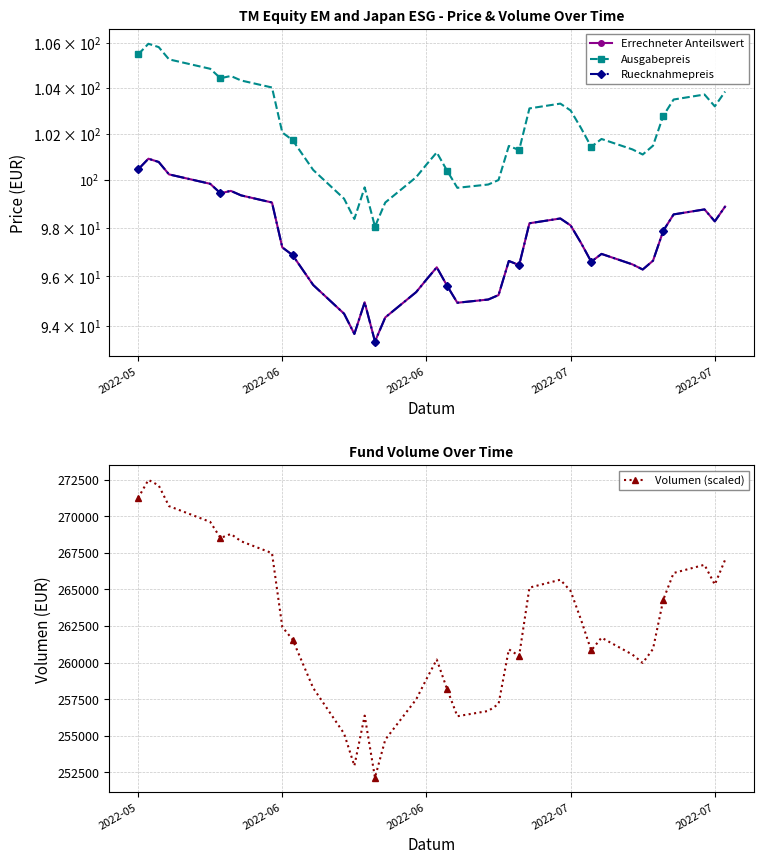

Reading left to right, list all the values displayed in this chart.

Errechneter Anteilswert: 100.5	100.9	100.8	100.2	99.8	99.5	99.5	99.4	99.1	97.2	96.9	95.7	94.5	93.7	95.0	93.4	94.3	95.4	95.9	96.4	95.6	94.9	95.1	95.2	96.6	96.5	98.2	98.4	98.1	97.4	96.6	96.9	96.5	96.3	96.6	97.9	98.6	98.8	98.3	98.9
Ausgabepreis: 105.5	106.0	105.8	105.3	104.8	104.4	104.5	104.3	104.0	102.0	101.7	100.4	99.2	98.4	99.7	98.0	99.1	100.1	100.7	101.2	100.4	99.7	99.8	100.0	101.5	101.3	103.1	103.3	103.0	102.2	101.4	101.8	101.3	101.1	101.5	102.8	103.5	103.7	103.2	103.8
Ruecknahmepreis: 100.5	100.9	100.8	100.2	99.8	99.5	99.5	99.4	99.1	97.2	96.9	95.7	94.5	93.7	95.0	93.4	94.3	95.4	95.9	96.4	95.6	94.9	95.1	95.2	96.6	96.5	98.2	98.4	98.1	97.4	96.6	96.9	96.5	96.3	96.6	97.9	98.6	98.8	98.3	98.9
Volumen (scaled): 271252.6	272493.0	272114.1	270697.7	269619.1	268517.5	268794.2	268295.2	267483.2	262435.6	261573.5	258260.1	255141.3	252938.3	256369.6	252128.8	254724.1	257477.2	258868.1	260204.9	258185.6	256327.6	256687.4	257161.1	260902.5	260450.4	265123.9	265663.7	264890.8	262946.9	260825.9	261700.6	260544.2	259972.2	260928.7	264302.3	266124.3	266685.8	265332.7	267024.6